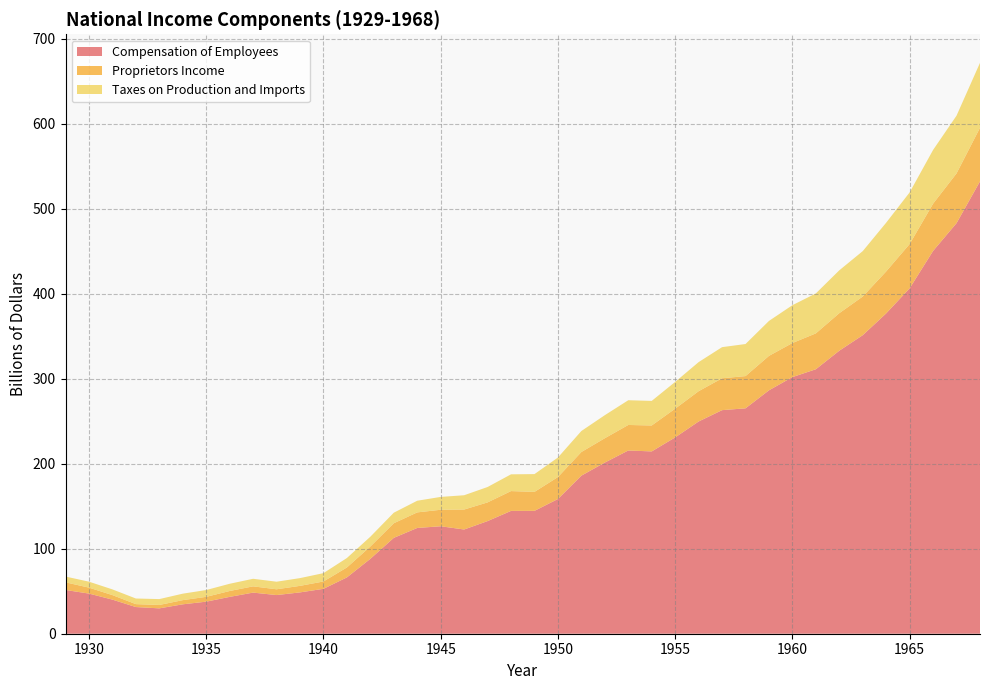

Reading right to left, list all the values displayed in this chart.

Compensation of Employees: 1968=532.1	1967=482.9	1966=450.3	1965=406.3	1964=376.8	1963=351.2	1962=332.9	1961=311.1	1960=301.9	1959=286.3	1958=265.1	1957=263.0	1956=249.6	1955=230.9	1954=214.4	1953=215.5	1952=201.3	1951=185.9	1950=158.5	1949=144.5	1948=144.5	1947=132.5	1946=122.6	1945=126.4	1944=124.4	1943=112.8	1942=88.1	1941=66.2	1940=52.8	1939=48.6	1938=45.5	1937=48.4	1936=43.3	1935=37.7	1934=34.6	1933=29.8	1932=31.4	1931=40.1	1930=47.2	1929=51.4
Proprietors Income: 1968=63.0	1967=58.6	1966=55.6	1965=52.1	1964=49.4	1963=45.5	1962=44.2	1961=42.2	1960=40.1	1959=40.5	1958=37.9	1957=37.5	1956=35.6	1955=33.8	1954=30.5	1953=30.0	1952=28.6	1951=27.8	1950=25.8	1949=22.3	1948=23.3	1947=22.0	1946=23.5	1945=19.4	1944=18.3	1943=17.2	1942=14.5	1941=11.7	1940=8.7	1939=7.7	1938=6.8	1937=7.4	1936=6.9	1935=5.7	1934=4.9	1933=4.0	1932=3.5	1931=5.3	1930=7.0	1929=9.0
Taxes on Production and Imports: 1968=76.4	1967=67.9	1966=63.2	1965=60.7	1964=57.3	1963=53.4	1962=50.4	1961=47.0	1960=44.5	1959=41.1	1958=37.7	1957=36.6	1956=34.2	1955=31.5	1954=28.9	1953=29.1	1952=27.1	1951=24.7	1950=23.0	1949=20.9	1948=19.7	1947=18.1	1946=16.8	1945=15.1	1944=13.7	1943=12.4	1942=11.5	1941=11.1	1940=9.8	1939=9.1	1938=8.9	1937=8.9	1936=8.5	1935=8.0	1934=7.6	1933=6.9	1932=6.6	1931=6.7	1930=7.0	1929=6.8